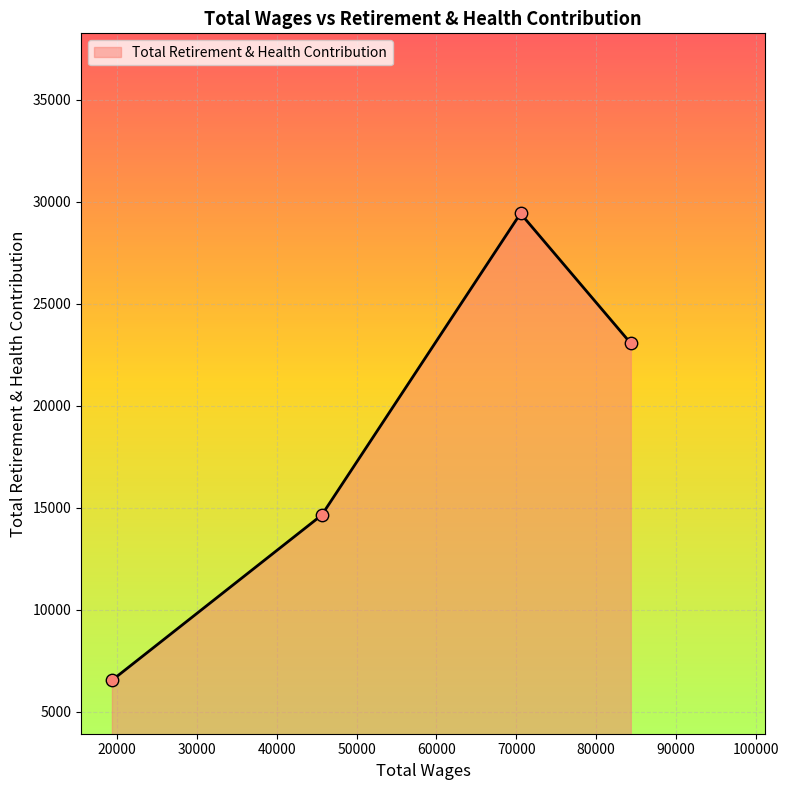

What is the difference between the maximum and minimum values?

22888